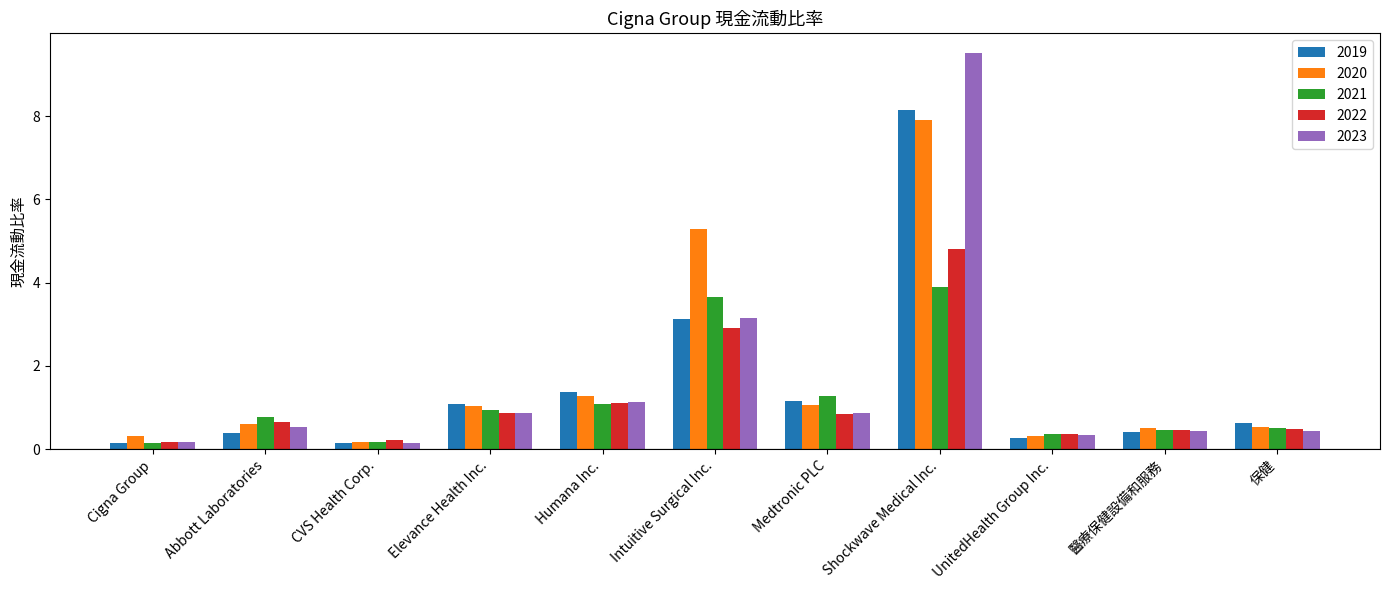

How many data points does each series have?

11